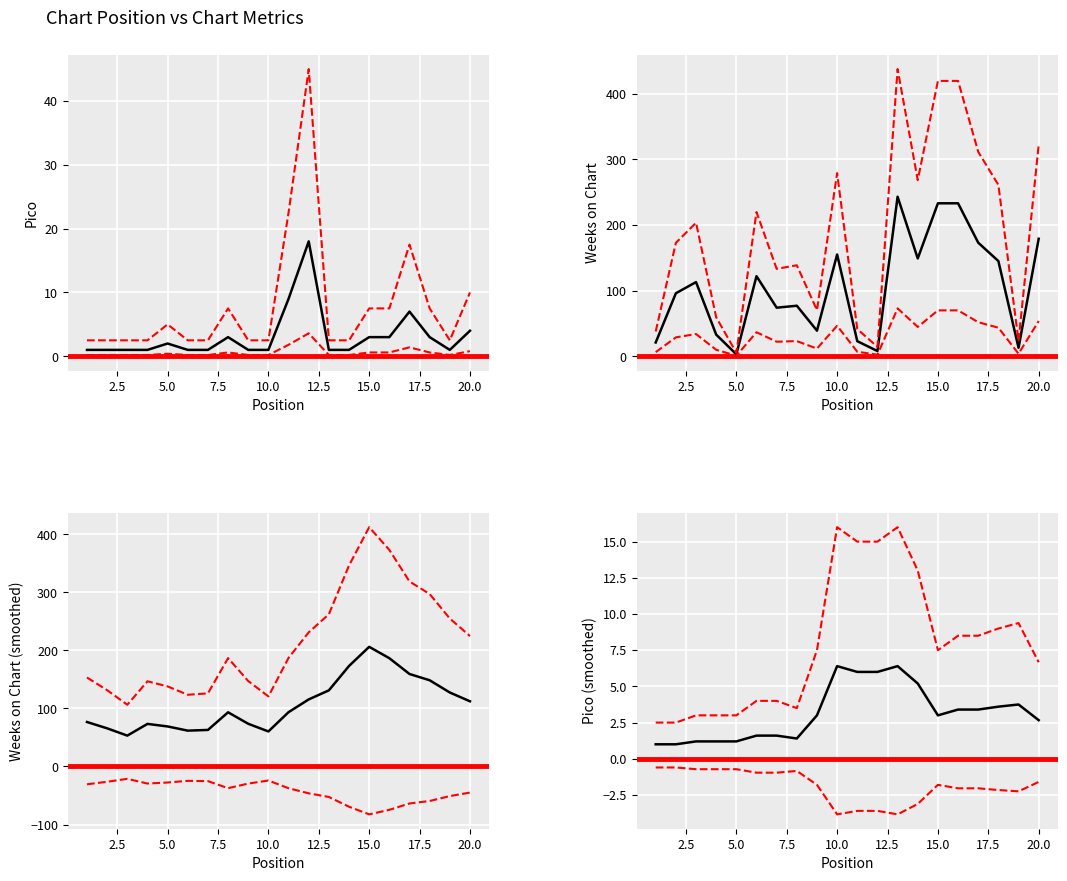

Which series has the widest spread of values?

Weeks on Chart